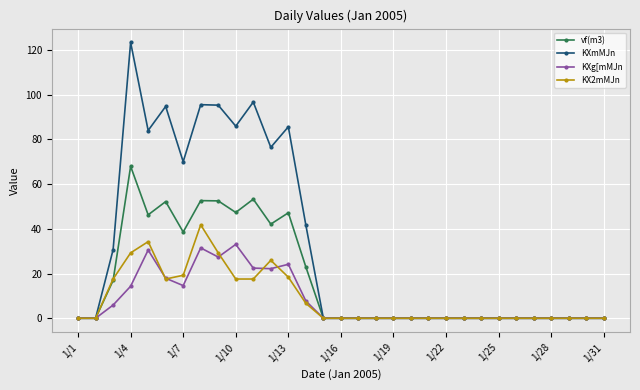

What is the maximum value for KXg[mMJn?

33.0